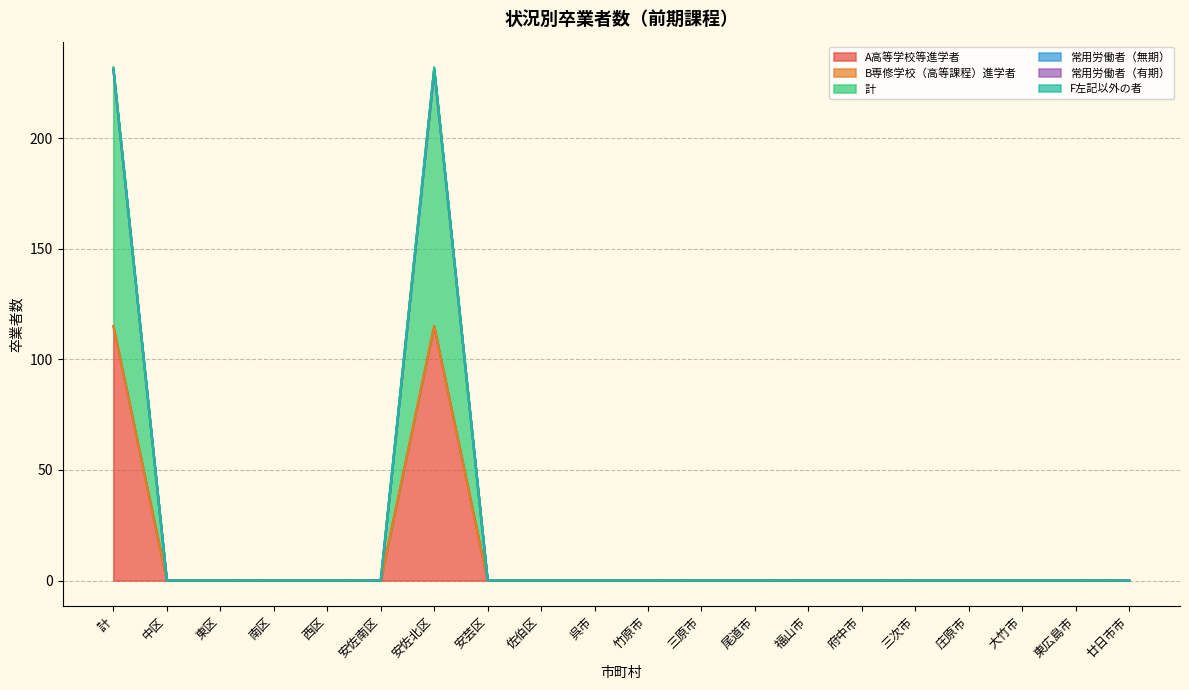

How many positive values does the 計 series have?

2